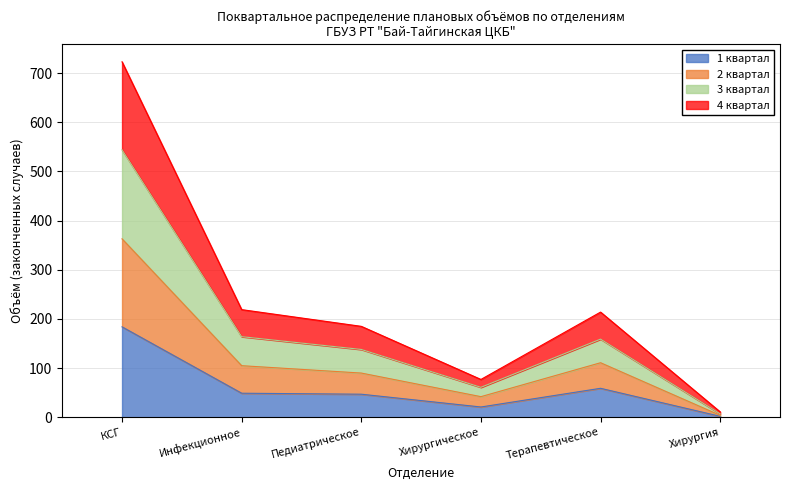

Is the value of 2 квартал at Хирургическое greater than the value of 4 квартал at Педиатрическое?

No